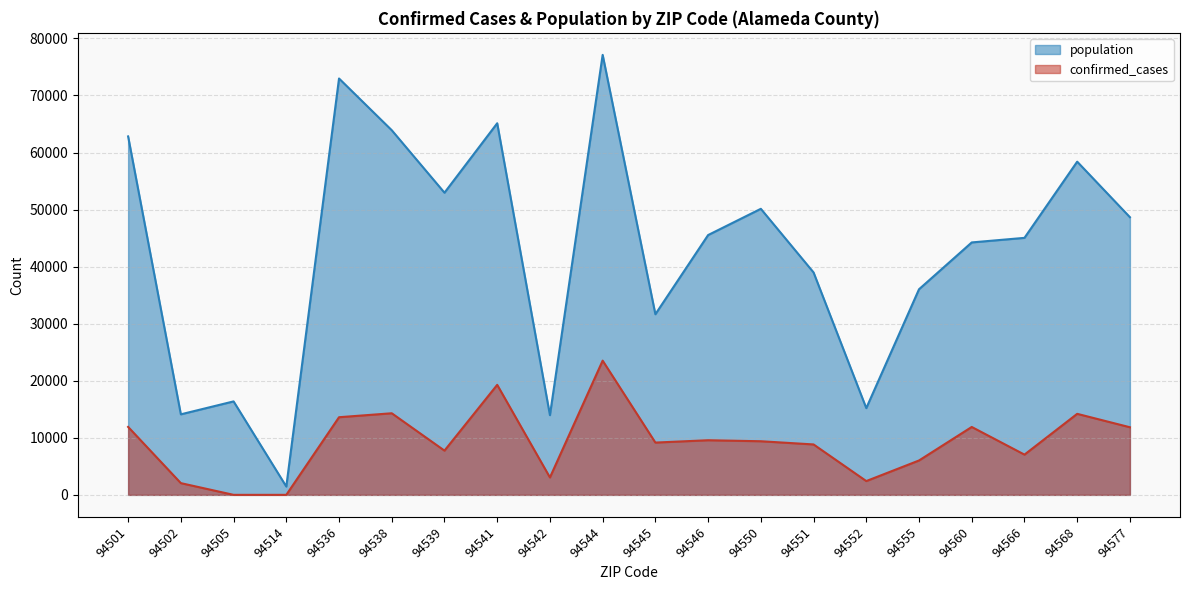

Reading right to left, list all the values displayed in this chart.

confirmed_cases: 94577=11851	94568=14203	94566=7054	94560=11902	94555=6028	94552=2419	94551=8839	94550=9399	94546=9576	94545=9166	94544=23527	94542=3054	94541=19284	94539=7755	94538=14303	94536=13610	94514=3	94505=4	94502=2057	94501=11911
population: 94577=48666	94568=58399	94566=45046	94560=44245	94555=36037	94552=15204	94551=38986	94550=50138	94546=45536	94545=31657	94544=77121	94542=13973	94541=65132	94539=52960	94538=63911	94536=72976	94514=1461	94505=16382	94502=14117	94501=62826